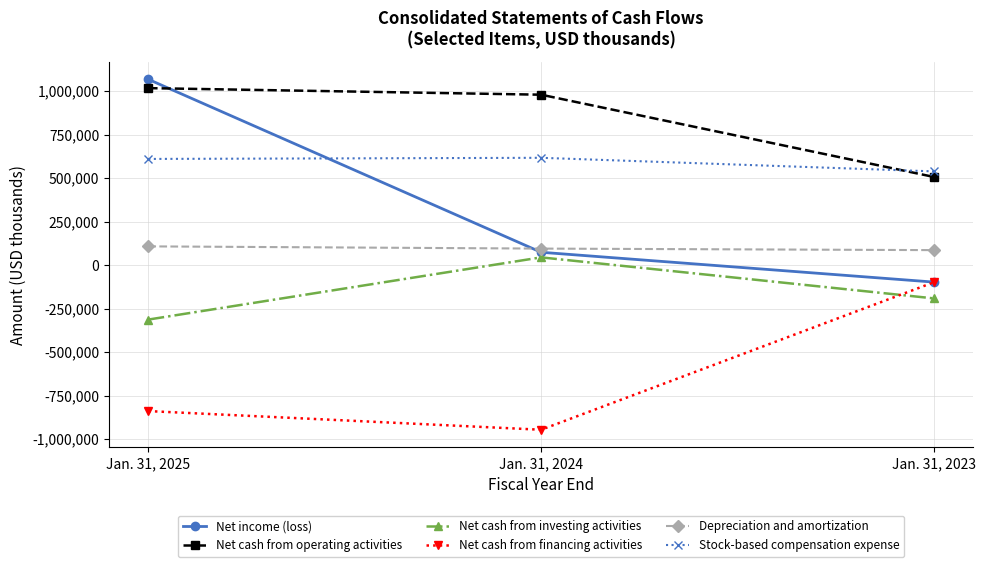

At which category is the sum across all series the highest?

Jan. 31, 2025